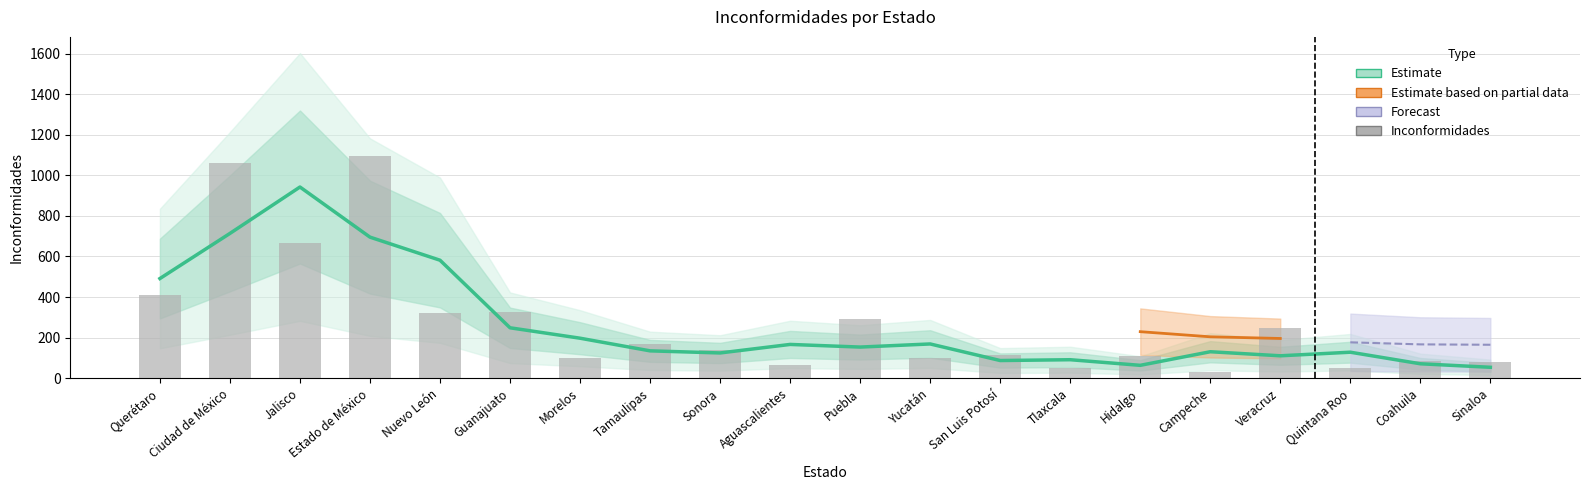

The chart shows a value of 434 at Nuevo León. True or false?

False